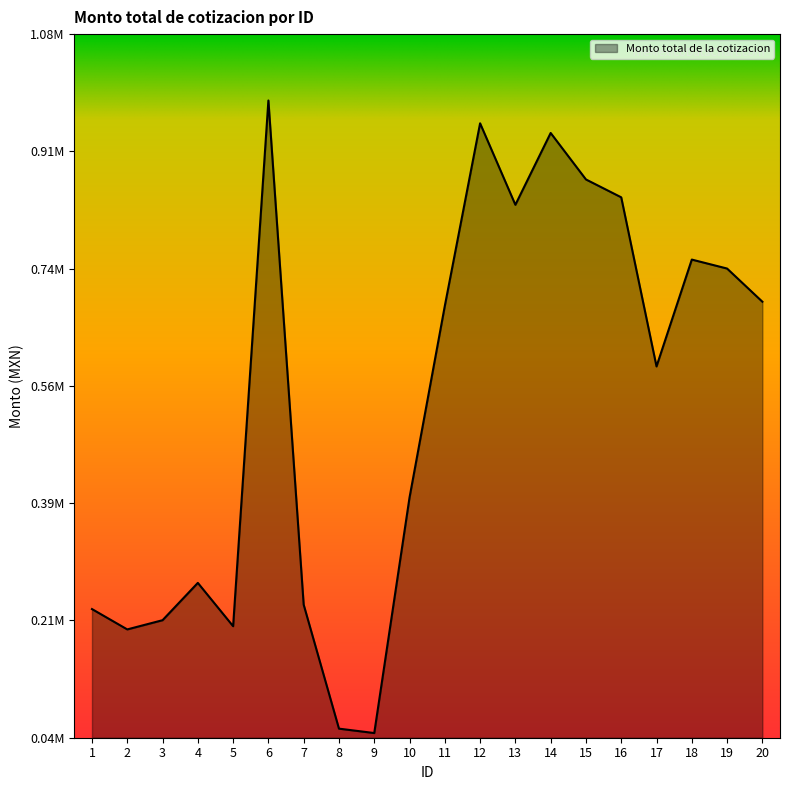

Is this an area chart (filled region under the line)?

Yes